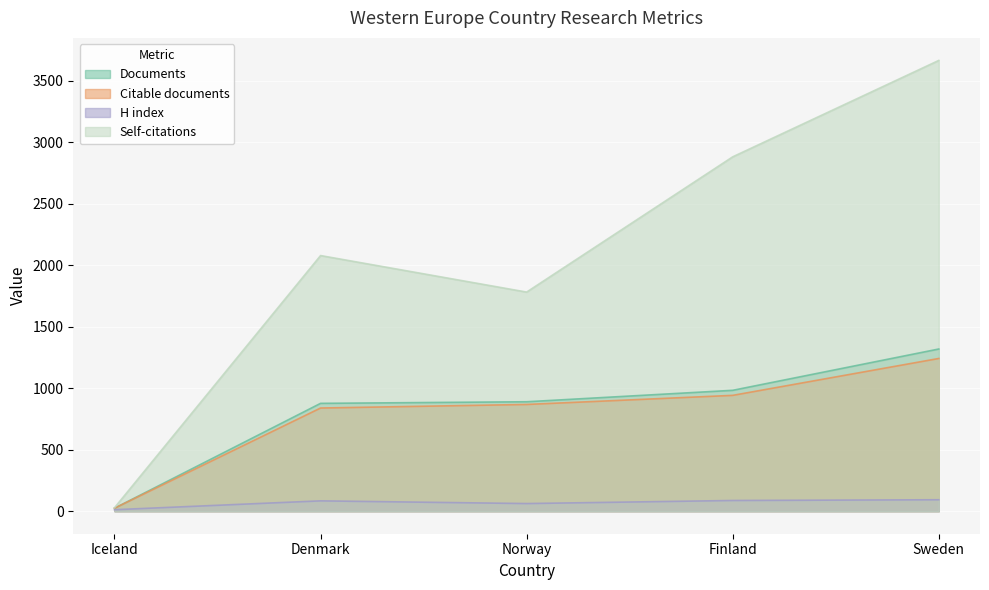

What is the label of the 3rd point from the left?

Norway